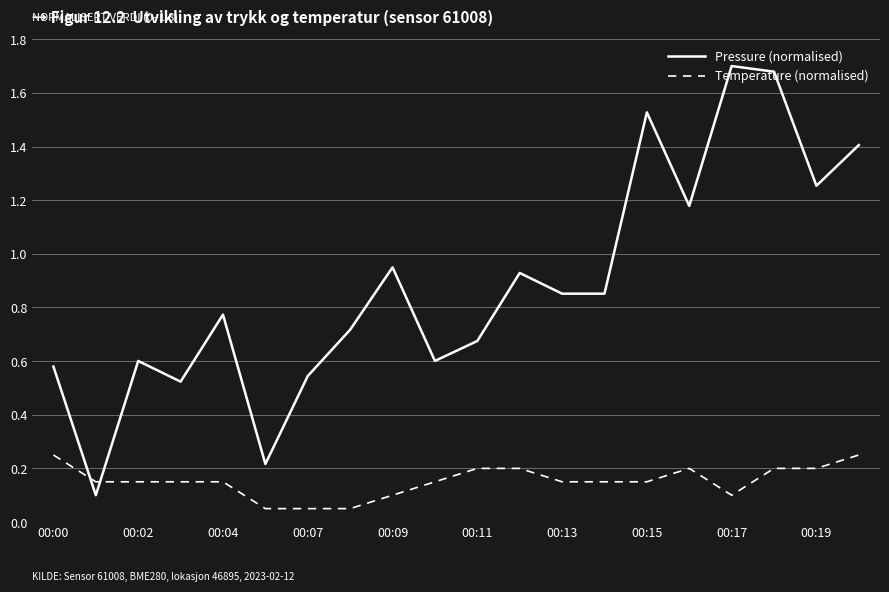

Does the chart have visible grid lines?

No